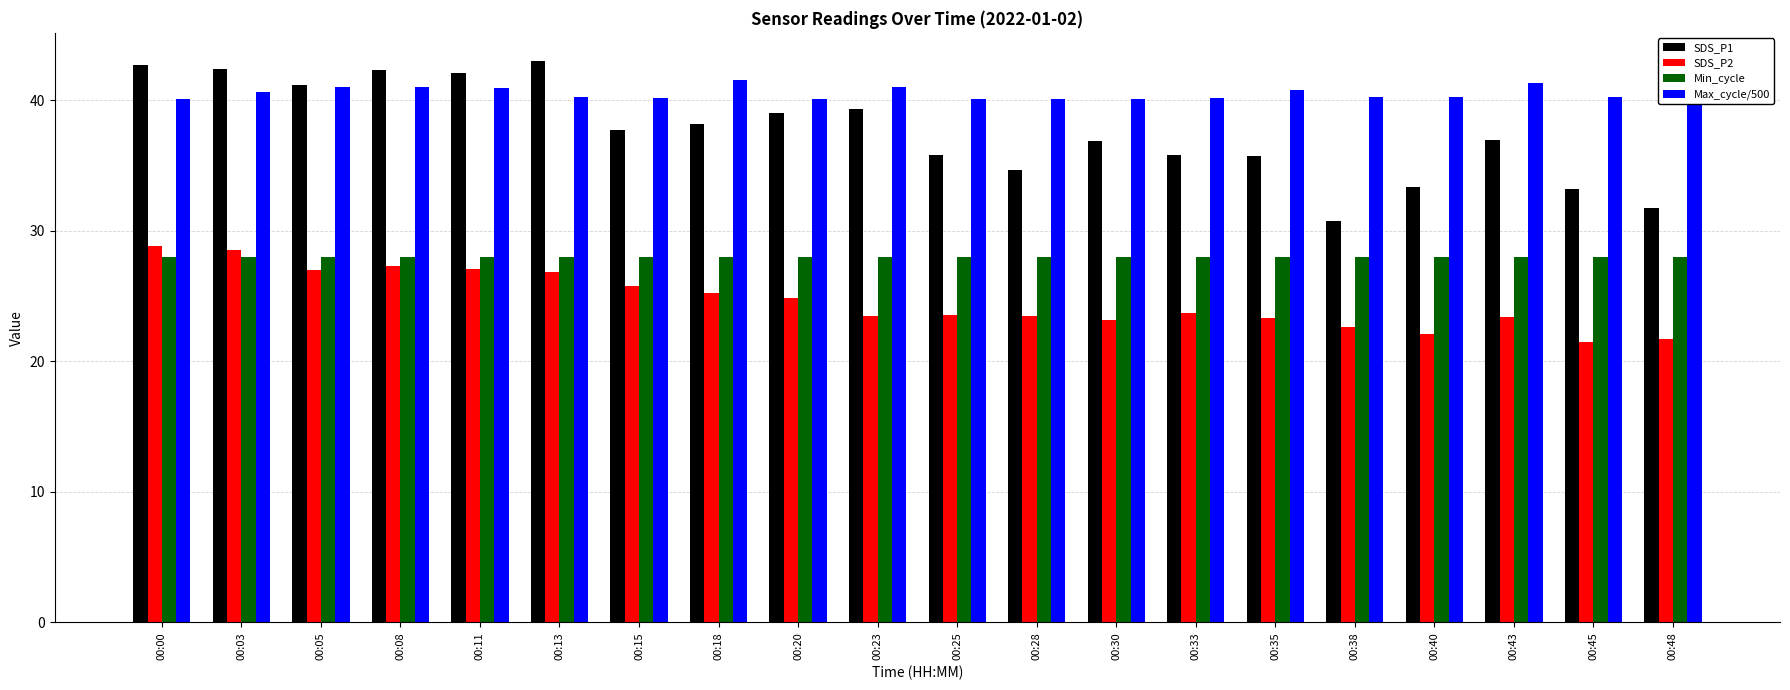

Which series has the largest range (max minus min)?

SDS_P1